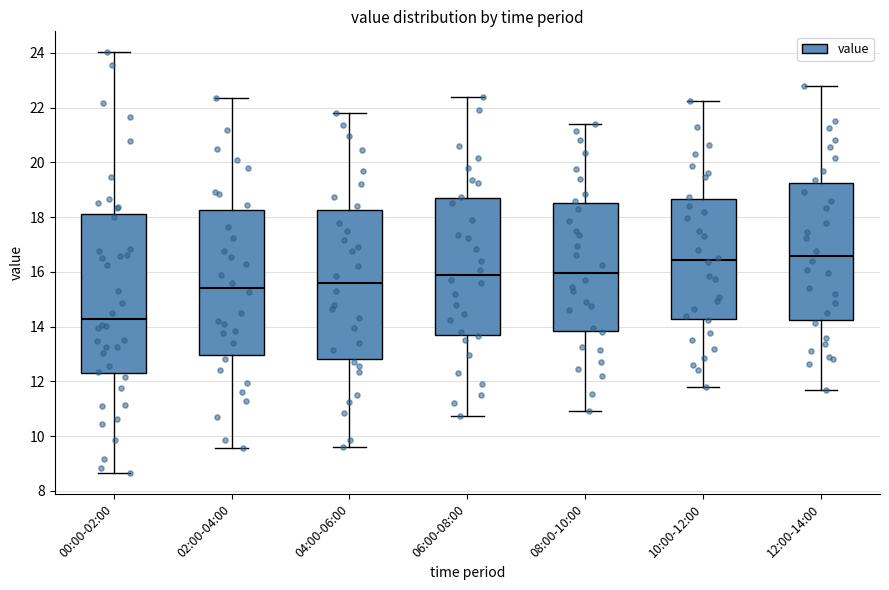

Where is the upper edge of the box for 04:00-06:00 on the y-axis? The values are not printed on the chart, so give them approximately, as read against the axis.

18.2